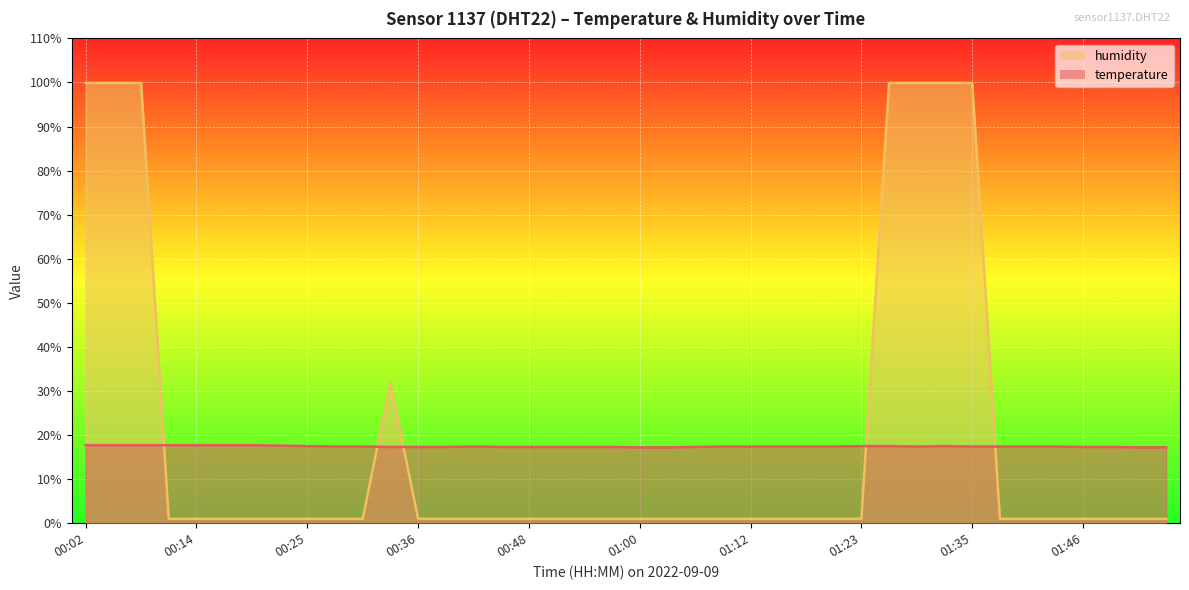

True or false: humidity and temperature cross at least once.

True